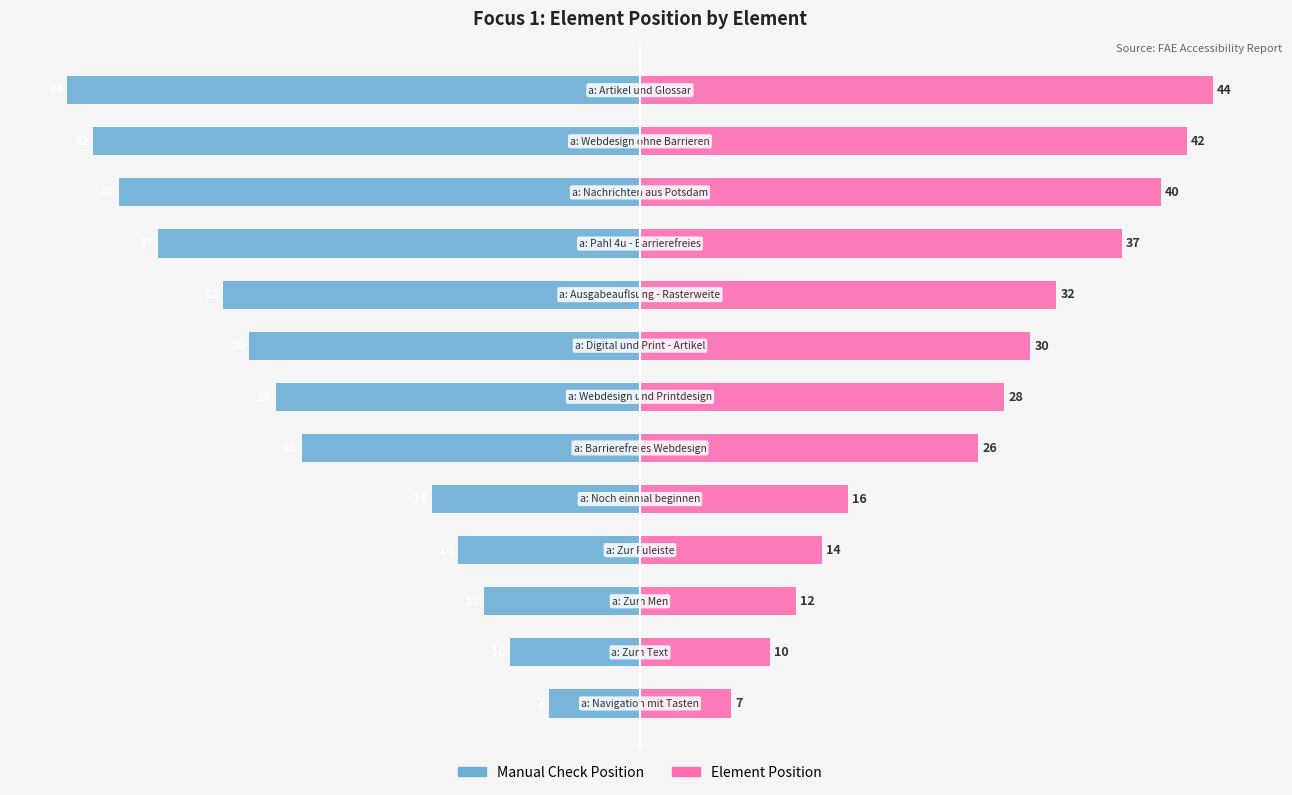

How many data points does each series have?

13